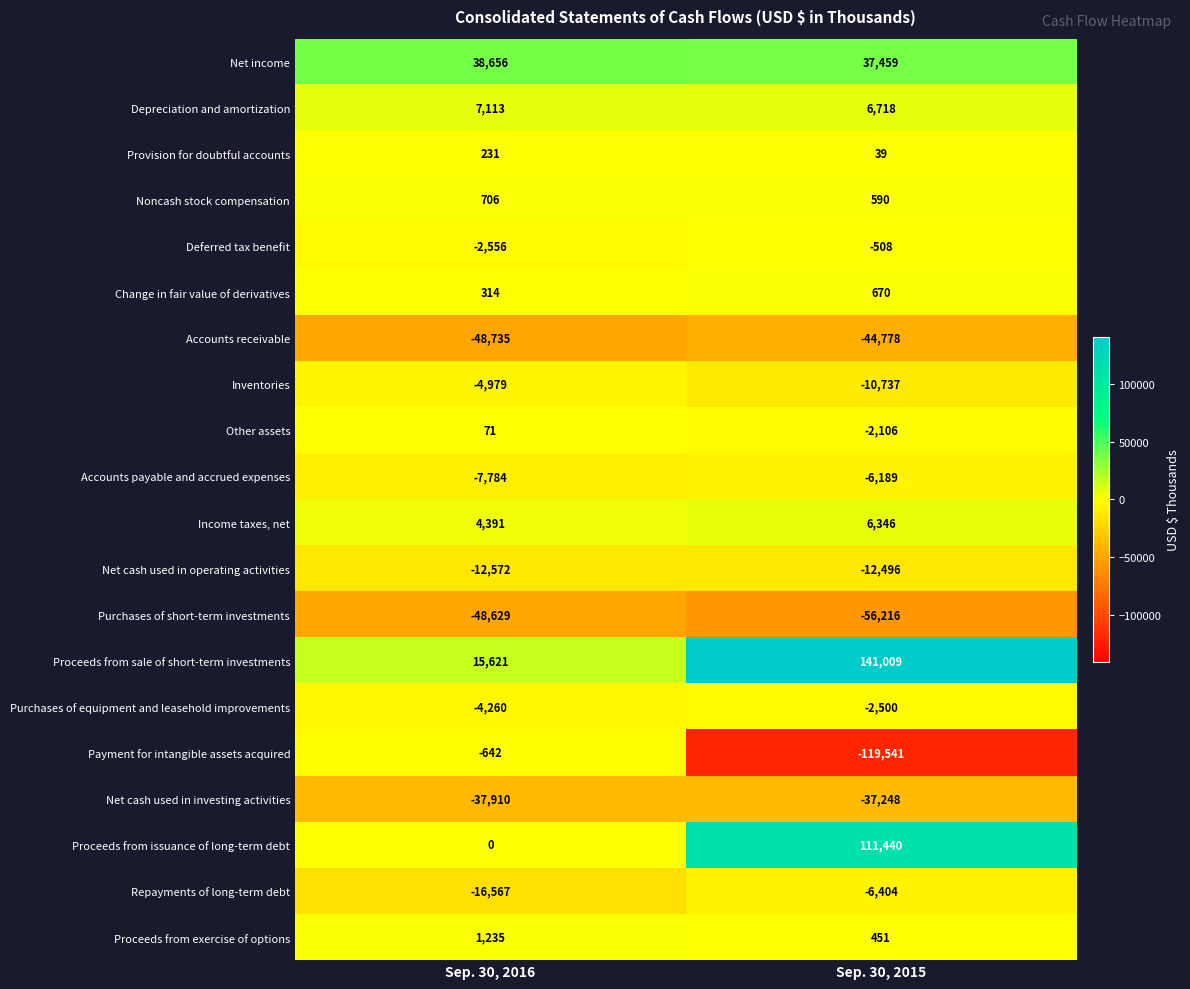

What value does the Payment for intangible assets acquired series have at Sep. 30, 2015, to the nearest 10?

-119540